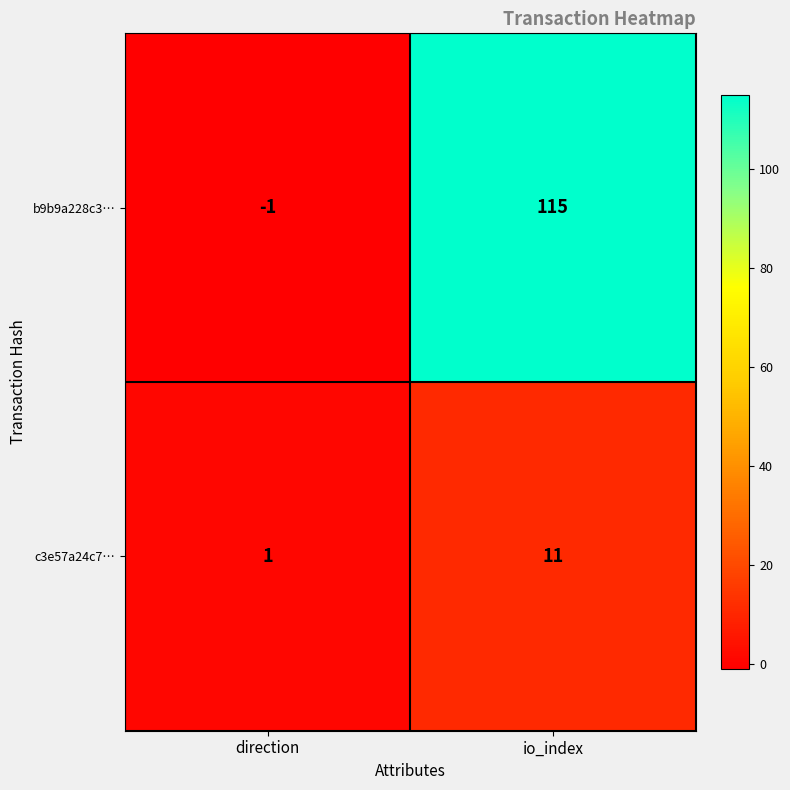

Is it true that c3e57a24c7… equals 2 at direction?

False